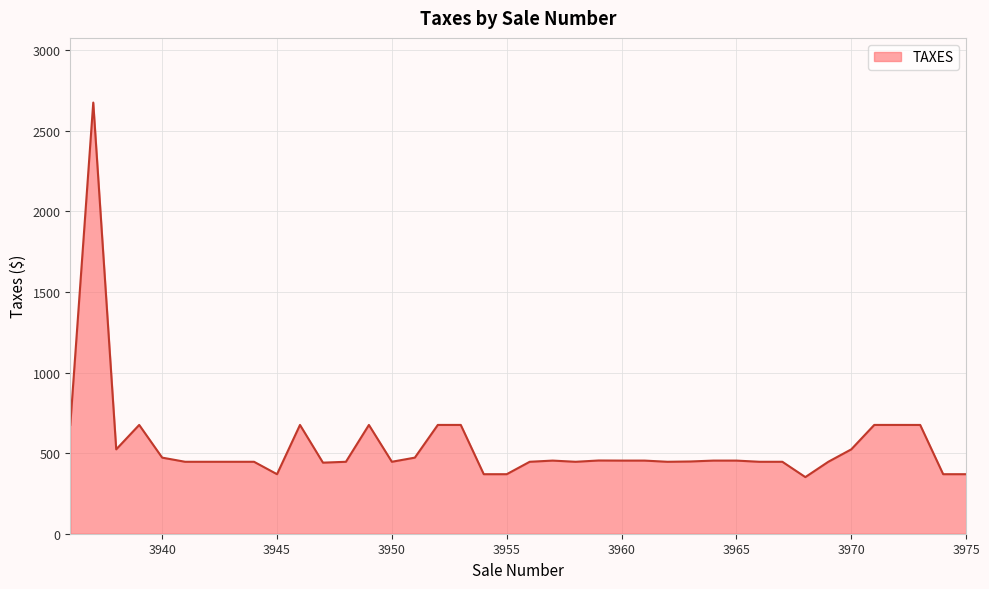

What is the maximum value shown in the chart?

2675.0